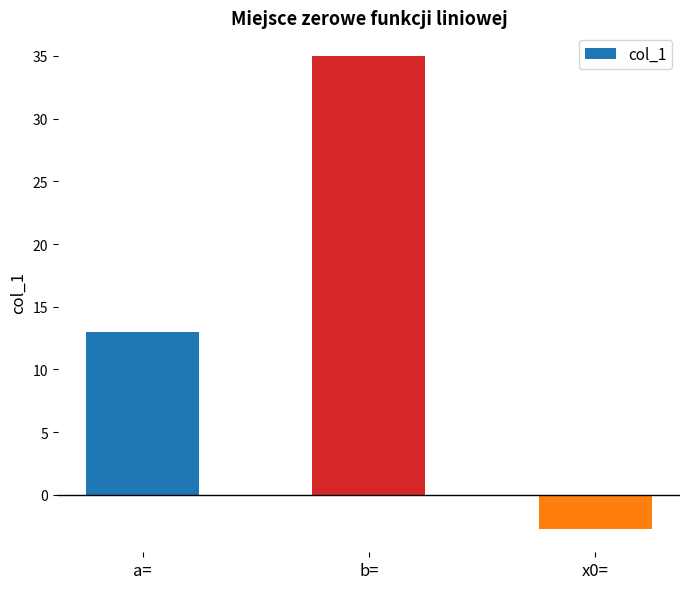

How many values are below 13?

1